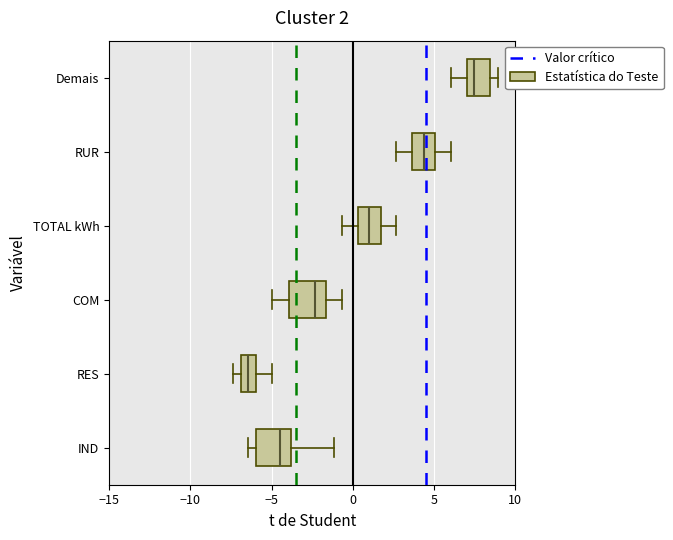

Which box's median line is the furthest to the left?

RES